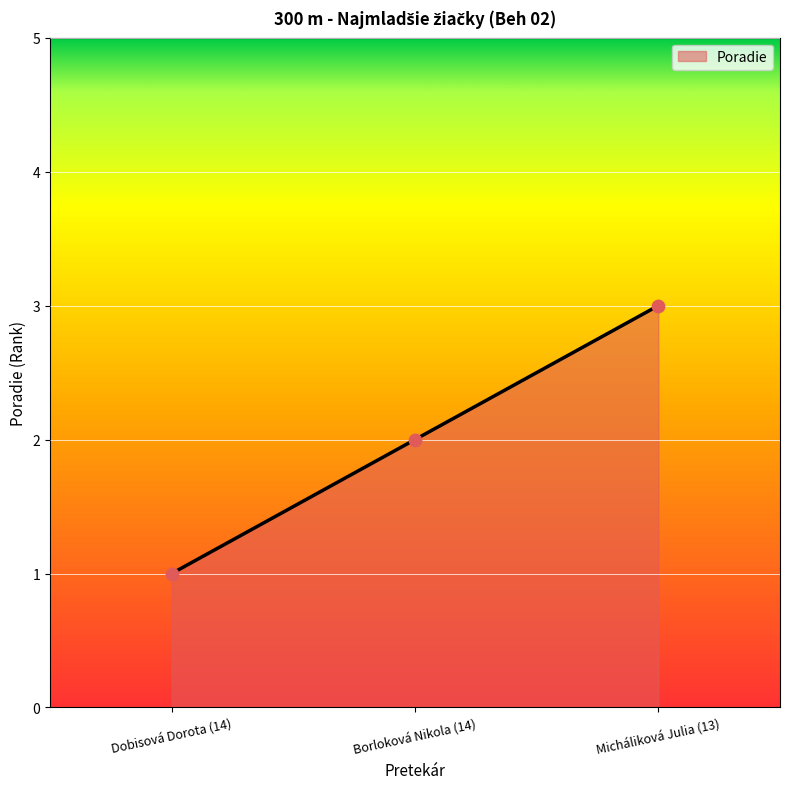

Between Micháliková Julia (13) and Dobisová Dorota (14), which is larger?

Micháliková Julia (13)